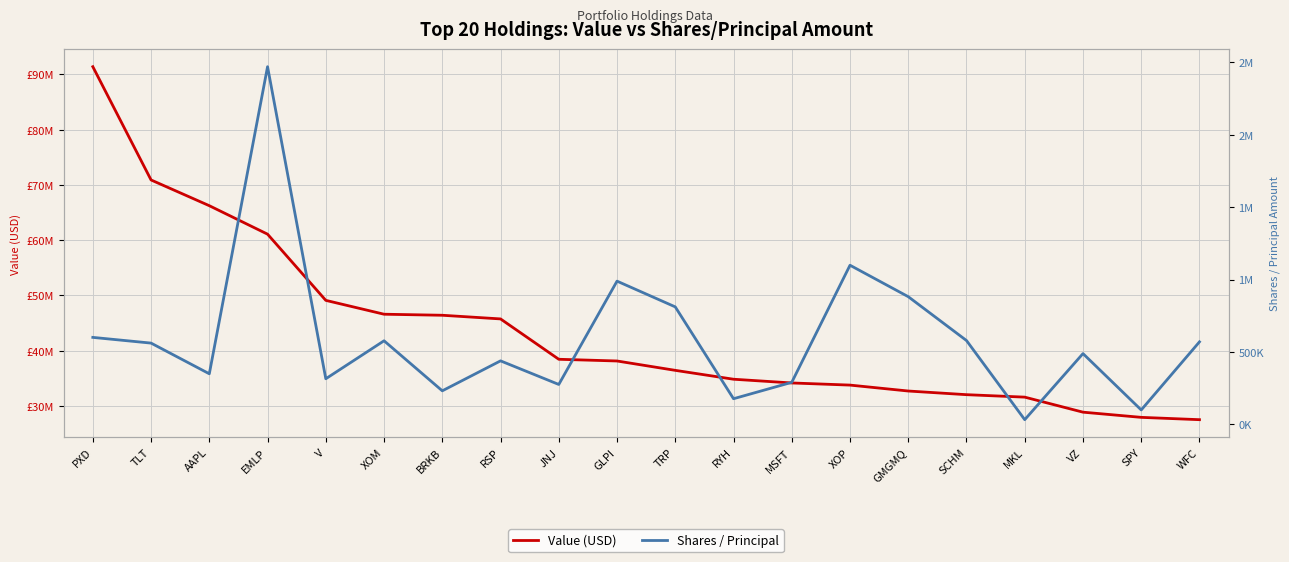

What is the sum of the Value (USD) values at AAPL and V?

115364000